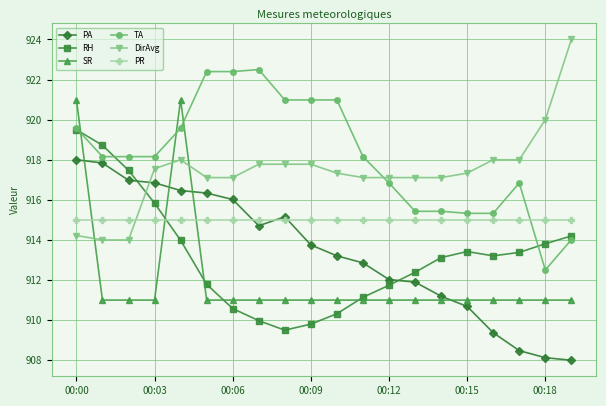

How many data points in RH are above 913?

11